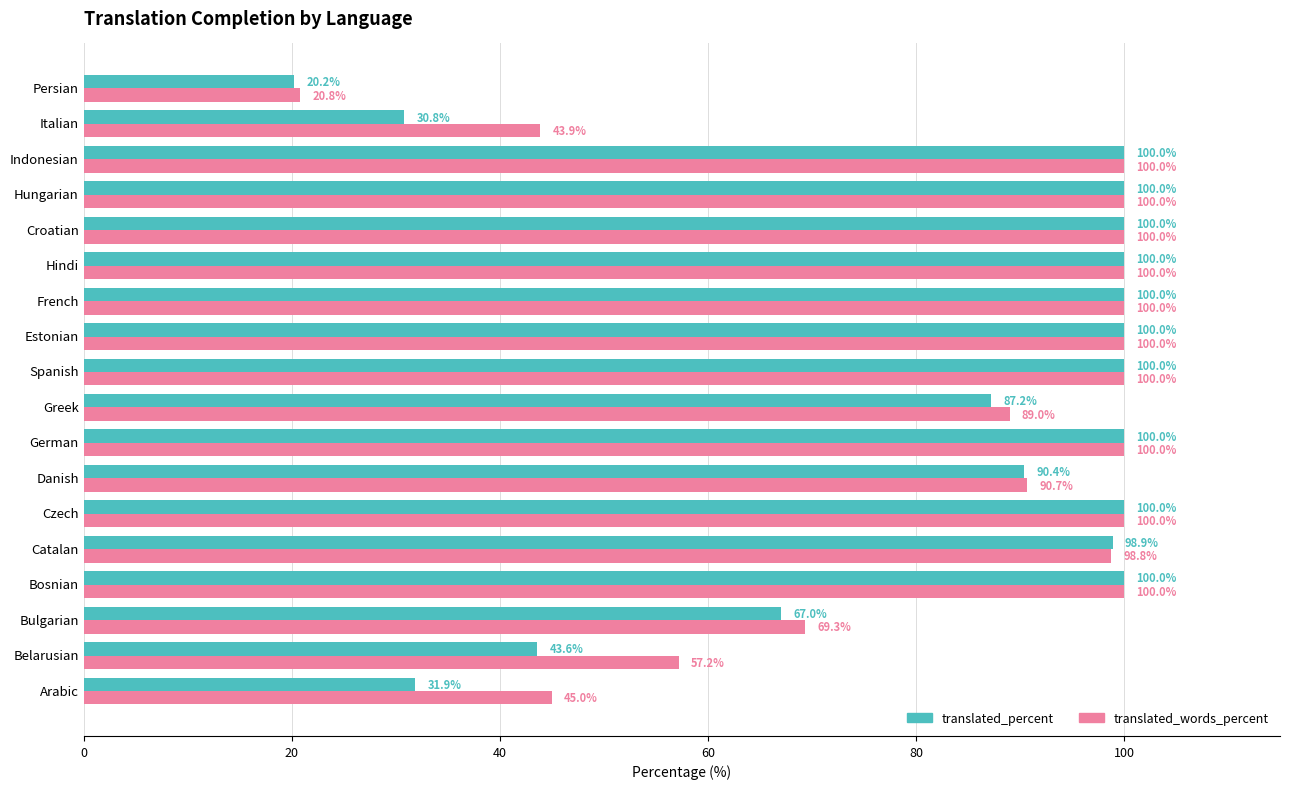

Which category has the lowest value in the translated_percent series?

Persian